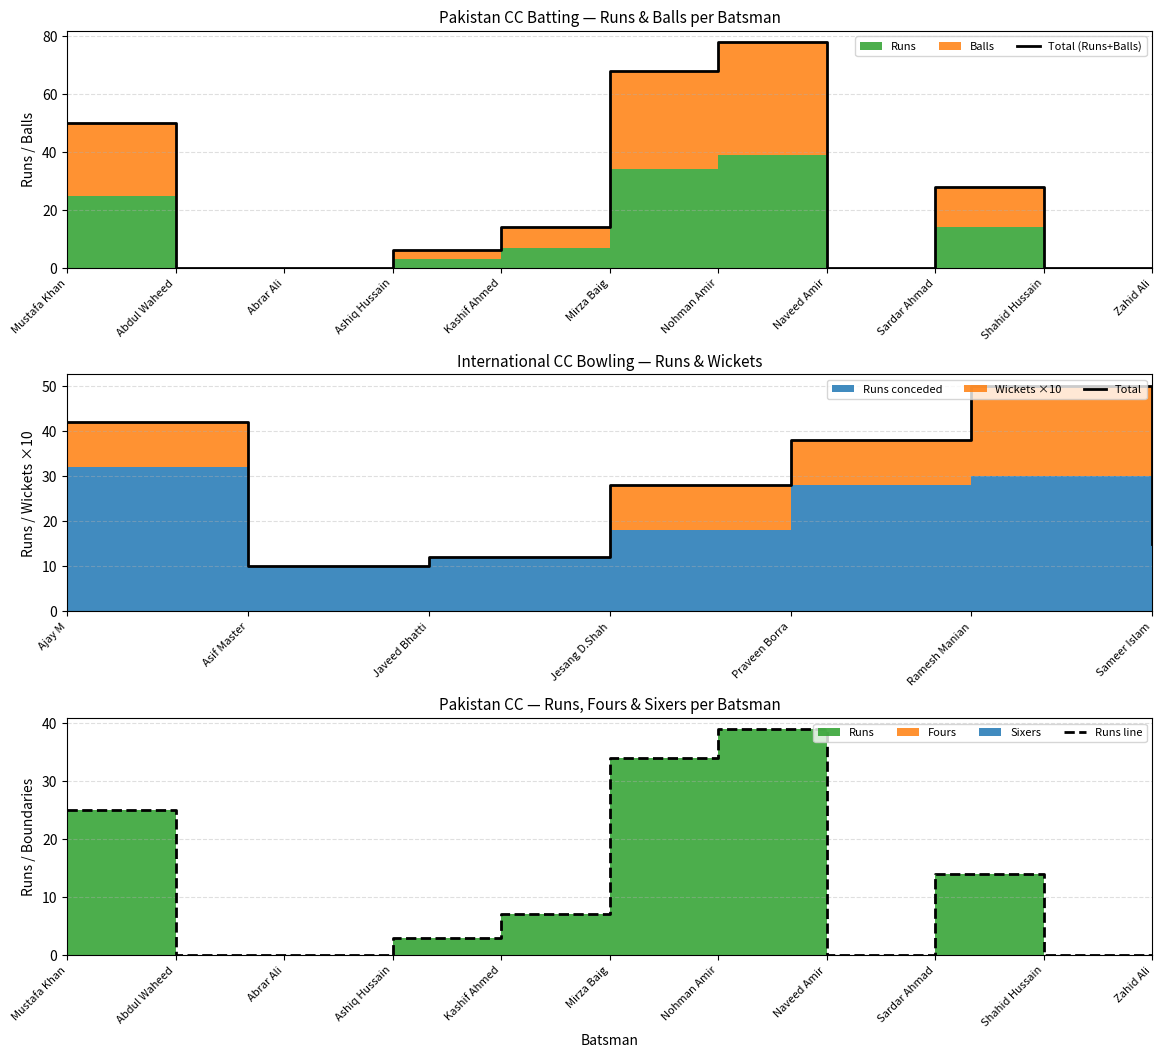

Rank the series by their maximum value, from highest to lowest.

Runs, Balls